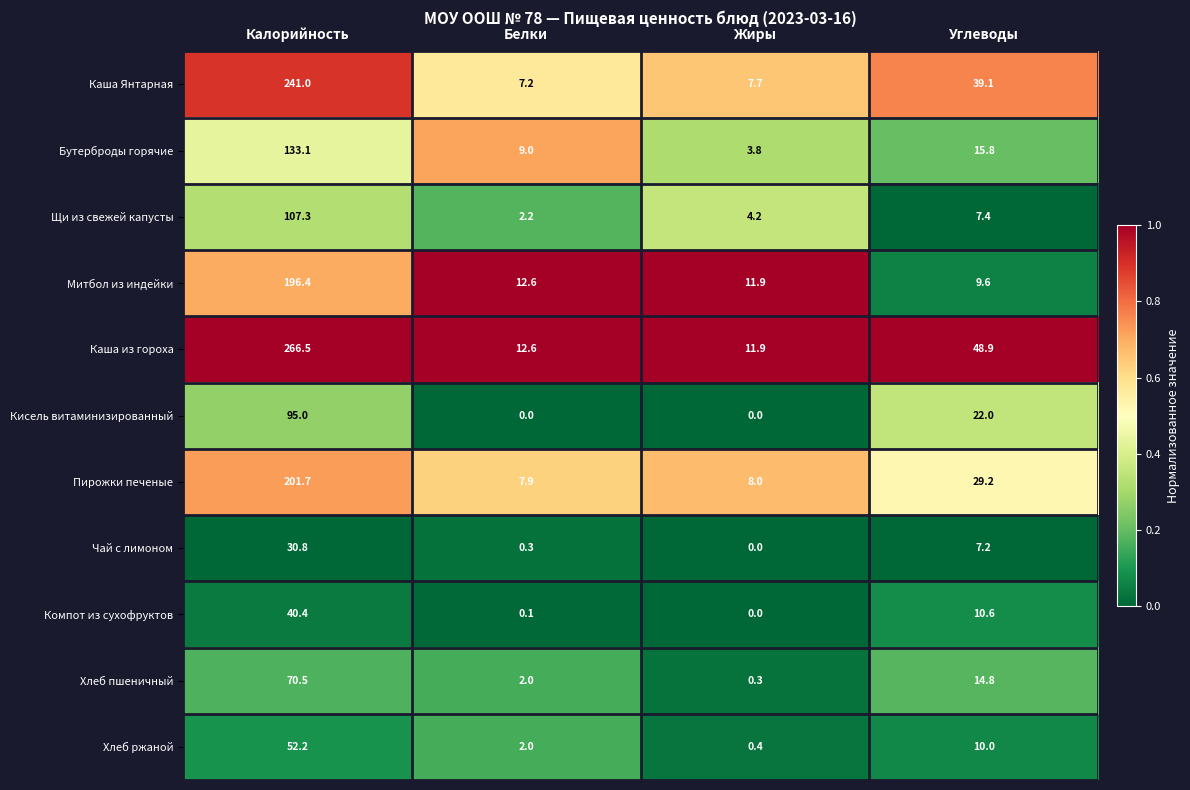

What is the difference between the maximum and minimum values in the Компот из сухофруктов series?

40.4